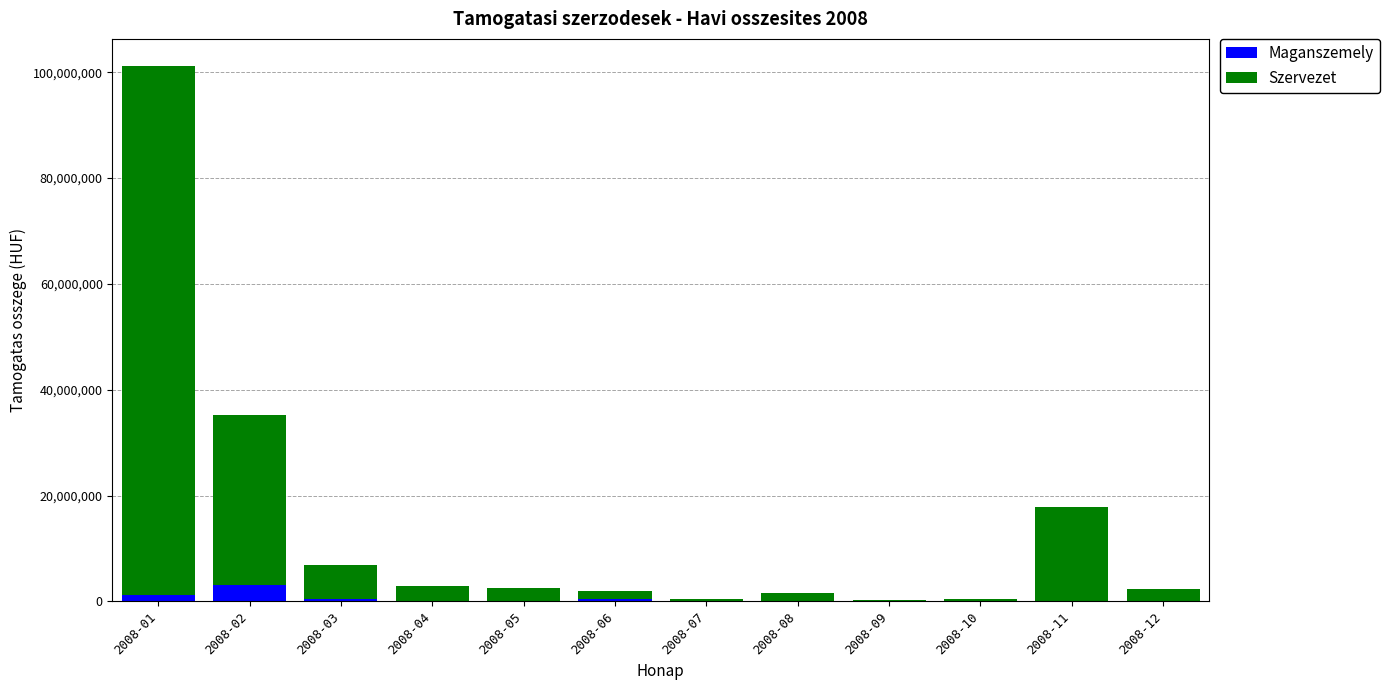

Are the bars grouped side by side (vs. stacked)?

No